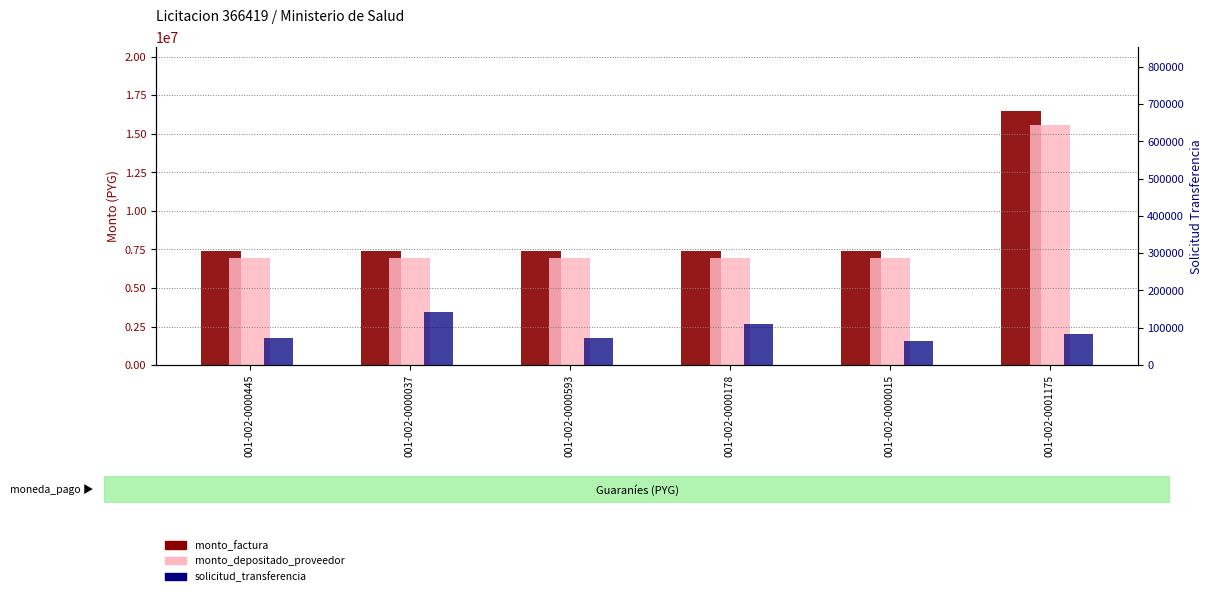

What is the average value of the solicitud_transferencia series?

90936